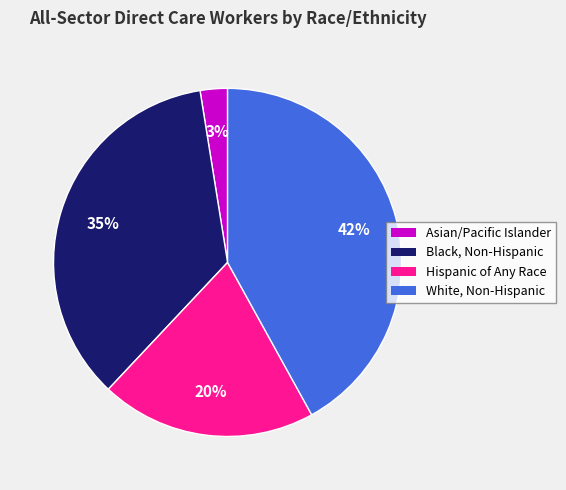

To the nearest percent, what is the difference between the largest and smallest slice percentages?

39%